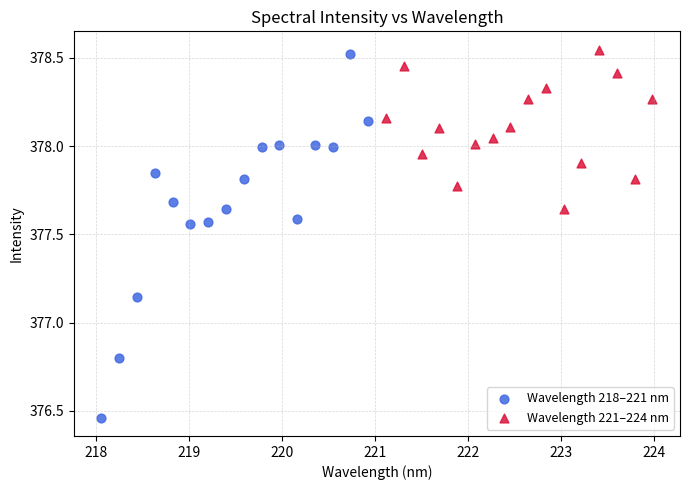

Which series contains the lowest Y value?

Wavelength 218–221 nm